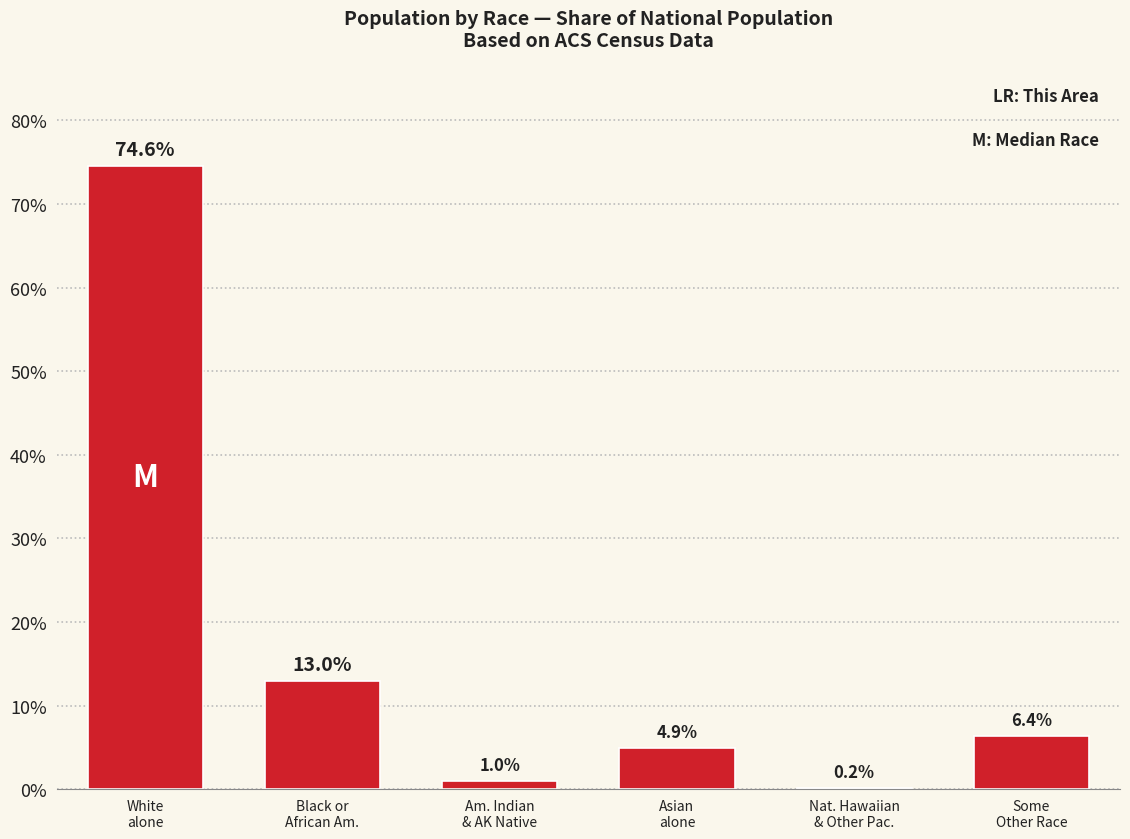

What value does the data have at Am. Indian
& AK Native?

1.0